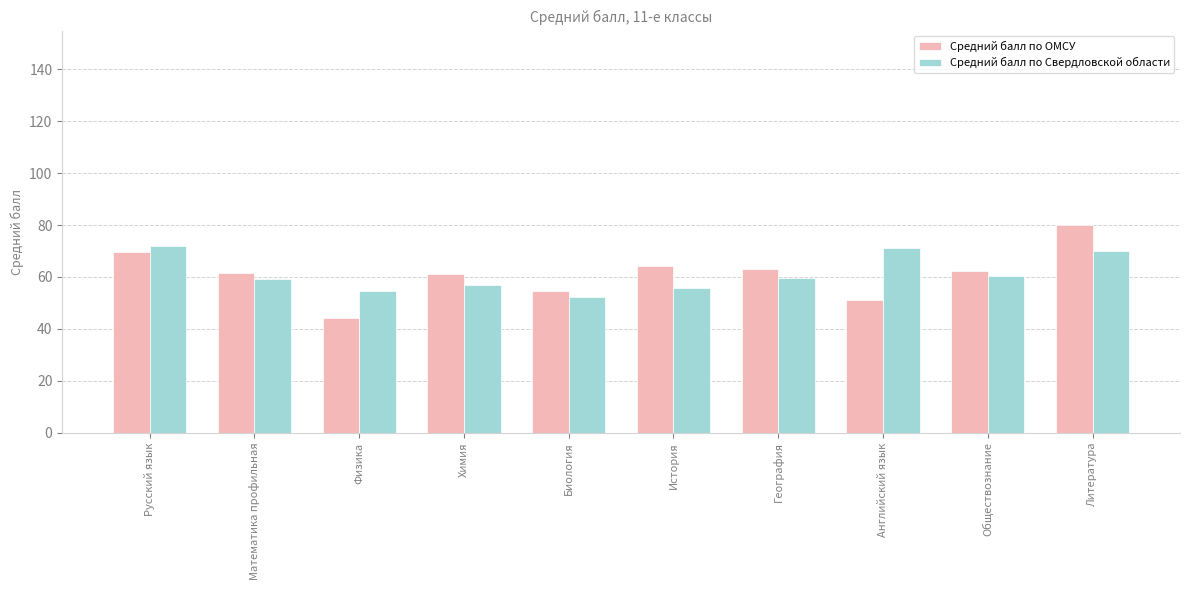

What is the spread (max minus min) of values at География?

3.2